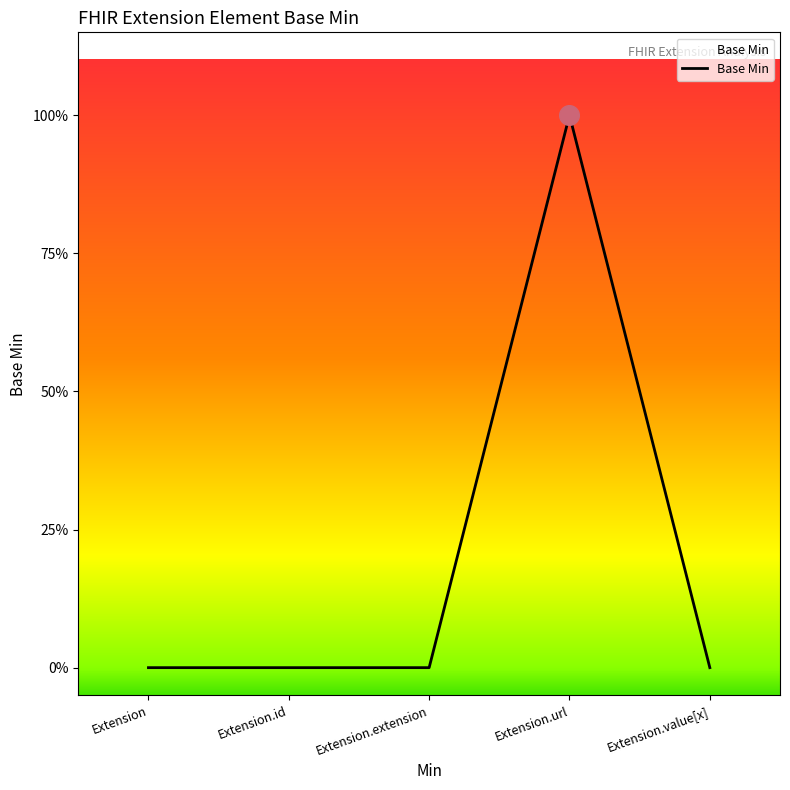

Does the chart have visible grid lines?

No